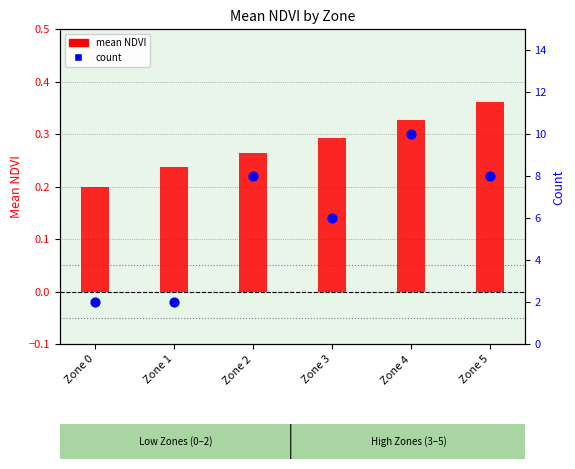

Which series reaches the minimum Y coordinate?

mean NDVI